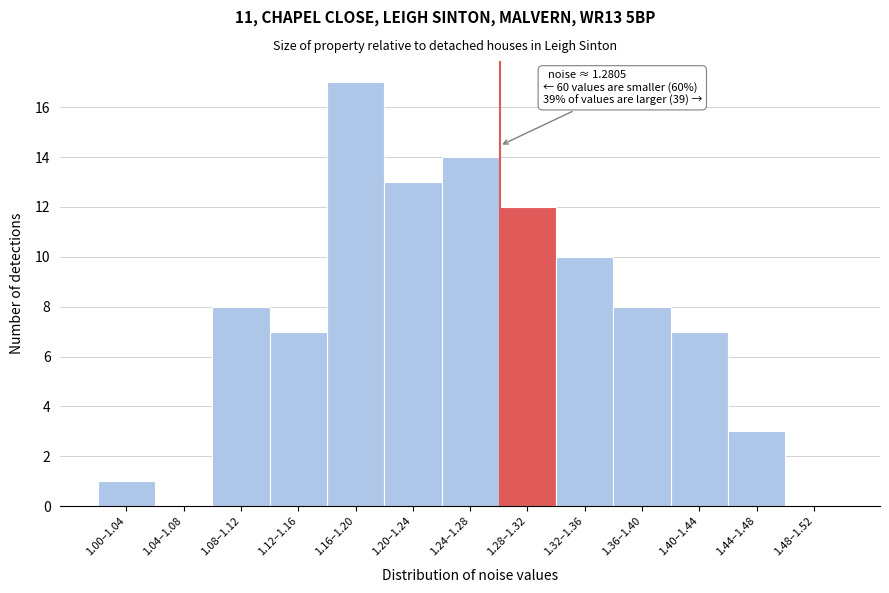

Reading right to left, list all the values displayed in this chart.

1.48–1.52=0	1.44–1.48=3	1.40–1.44=7	1.36–1.40=8	1.32–1.36=10	1.28–1.32=12	1.24–1.28=14	1.20–1.24=13	1.16–1.20=17	1.12–1.16=7	1.08–1.12=8	1.04–1.08=0	1.00–1.04=1